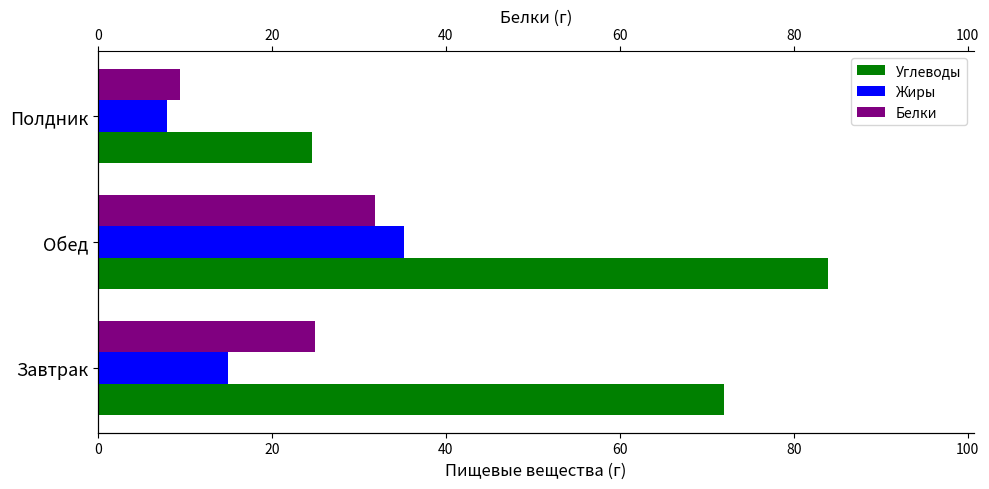

What is the difference between the Жиры values at Завтрак and Полдник?

7.0